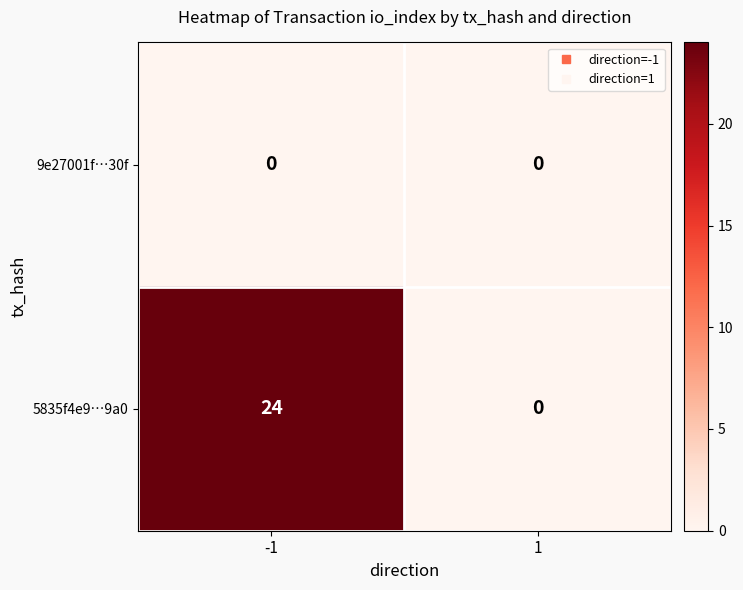

Which series has the widest spread of values?

5835f4e9…9a0